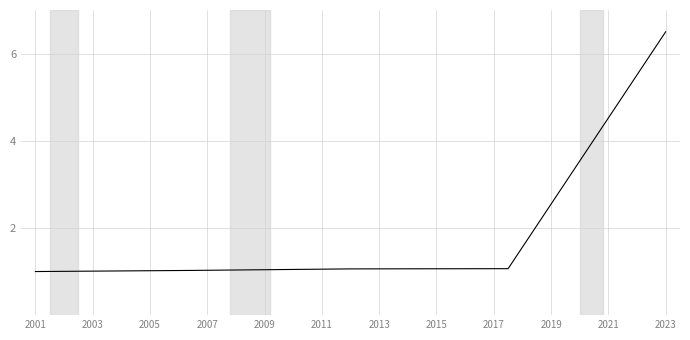

Count the number of data series in this chart.

1